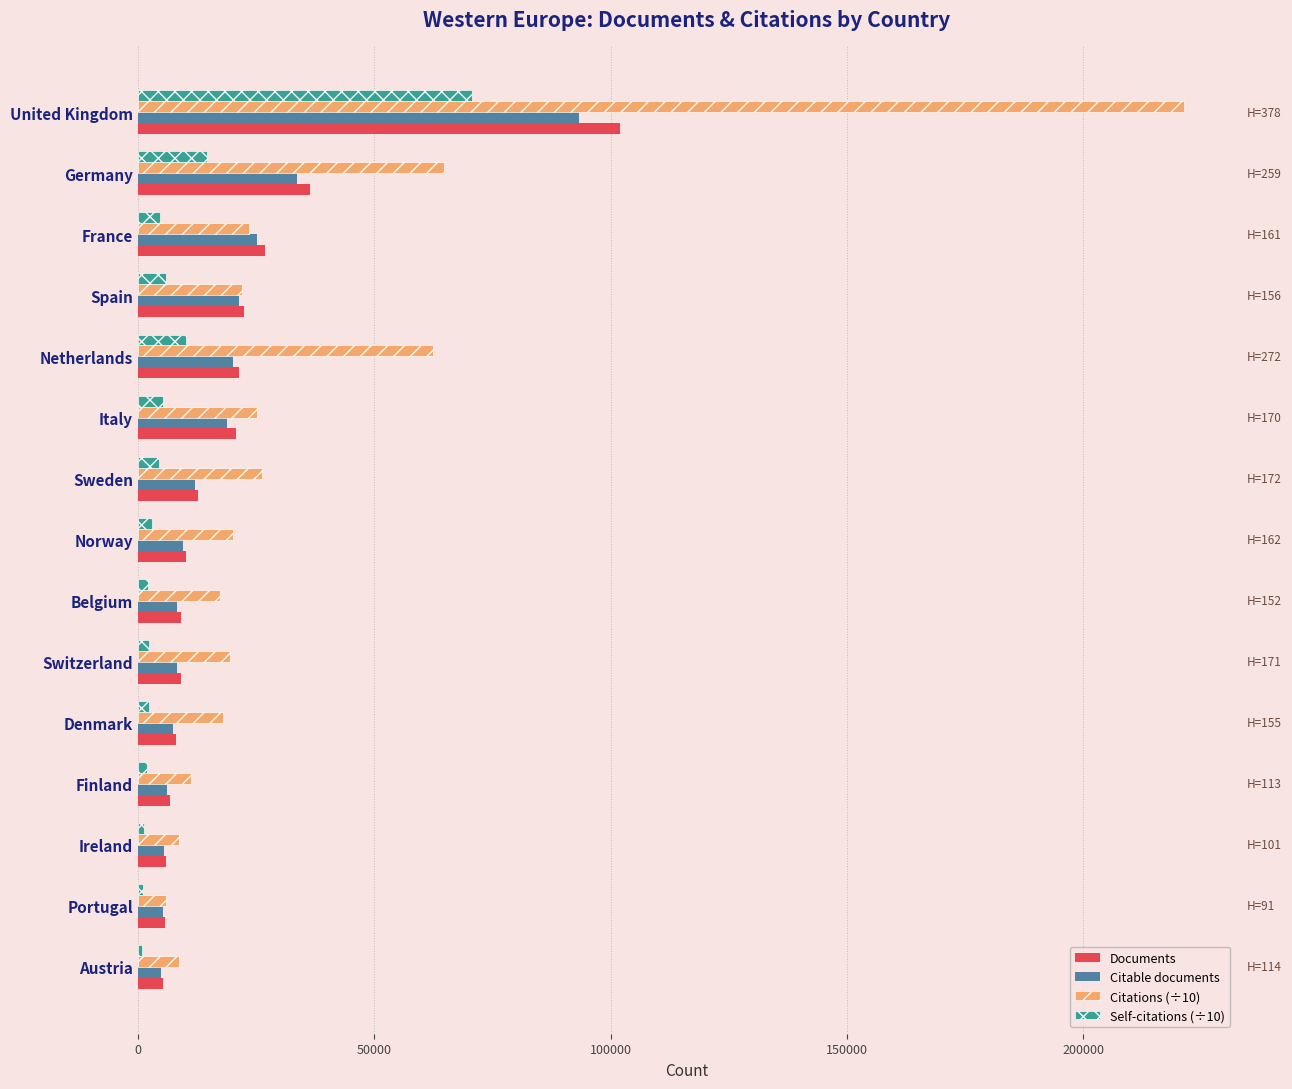

Which series has the largest total across all categories?

Citations (÷10)